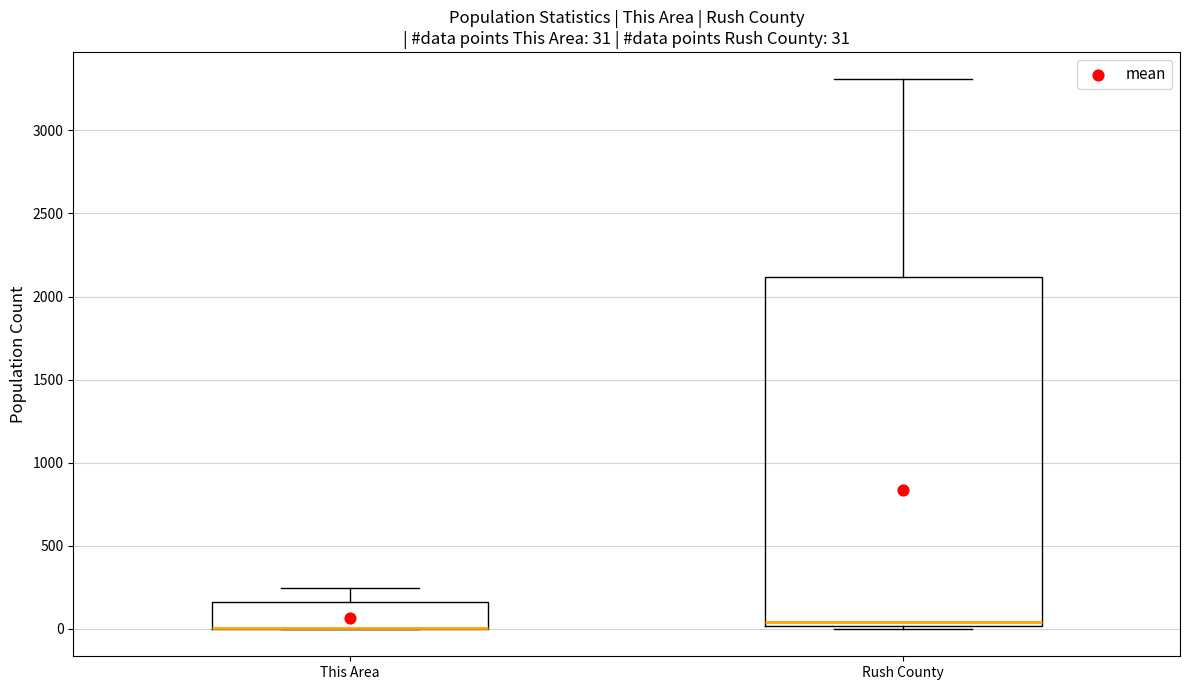

Comparing the boxes themselves (not the whiskers), which one is the tallest?

Rush County